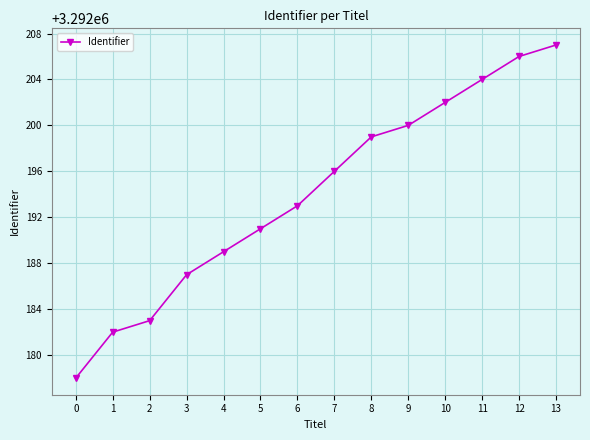

List the labels in order of value, largest first.

13, 12, 11, 10, 9, 8, 7, 6, 5, 4, 3, 2, 1, 0